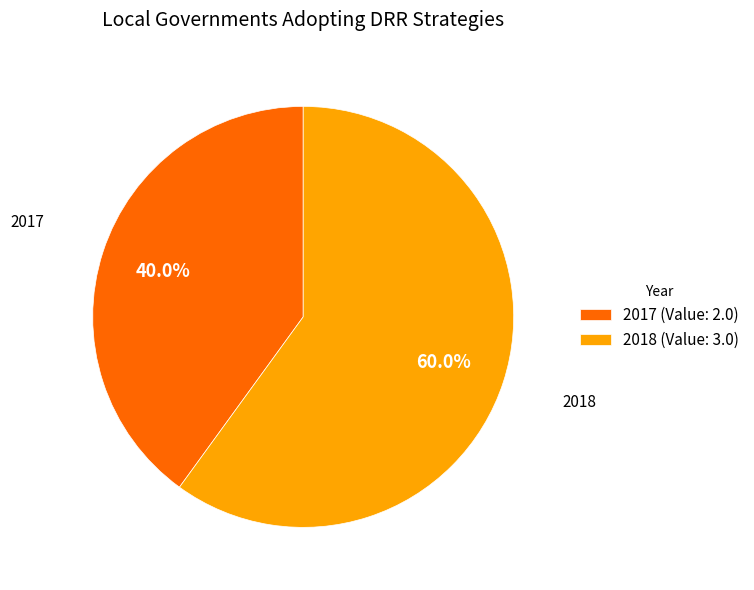

Which slice is the smallest?

2017